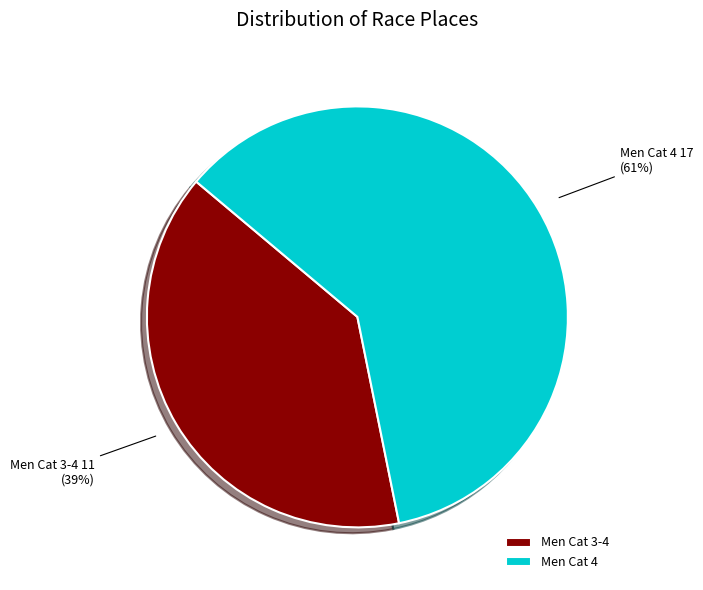

To the nearest percent, what is the combined percentage of Men Cat 3-4 and Men Cat 4?

100%